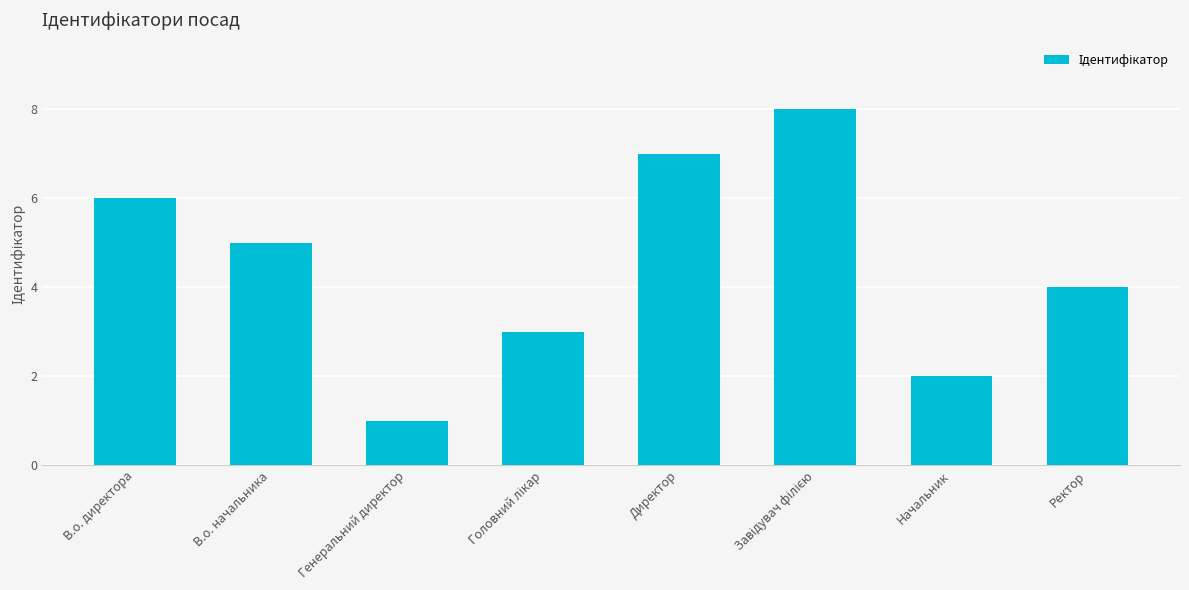

Which label corresponds to the smallest value in the chart?

Генеральний директор